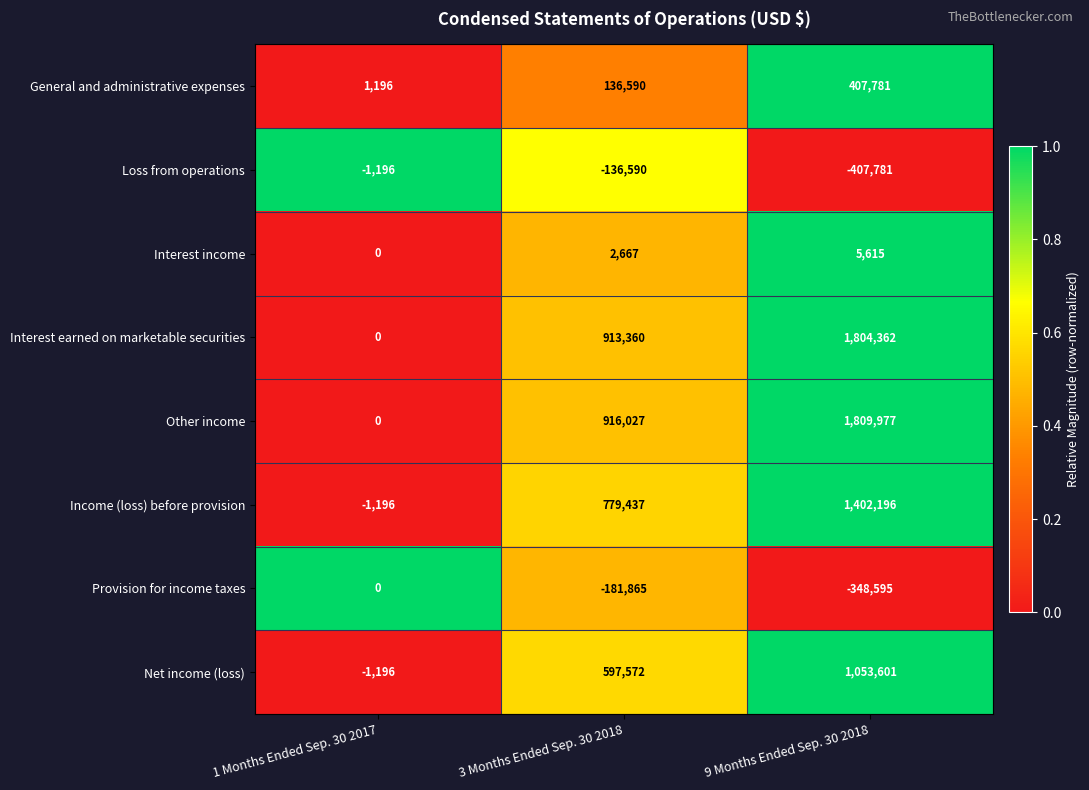

Reading right to left, what are all the values shown in this chart?

General and administrative expenses: 407781	136590	1196
Loss from operations: -407781	-136590	-1196
Interest income: 5615	2667	0
Interest earned on marketable securities: 1804362	913360	0
Other income: 1809977	916027	0
Income (loss) before provision: 1402196	779437	-1196
Provision for income taxes: -348595	-181865	0
Net income (loss): 1053601	597572	-1196